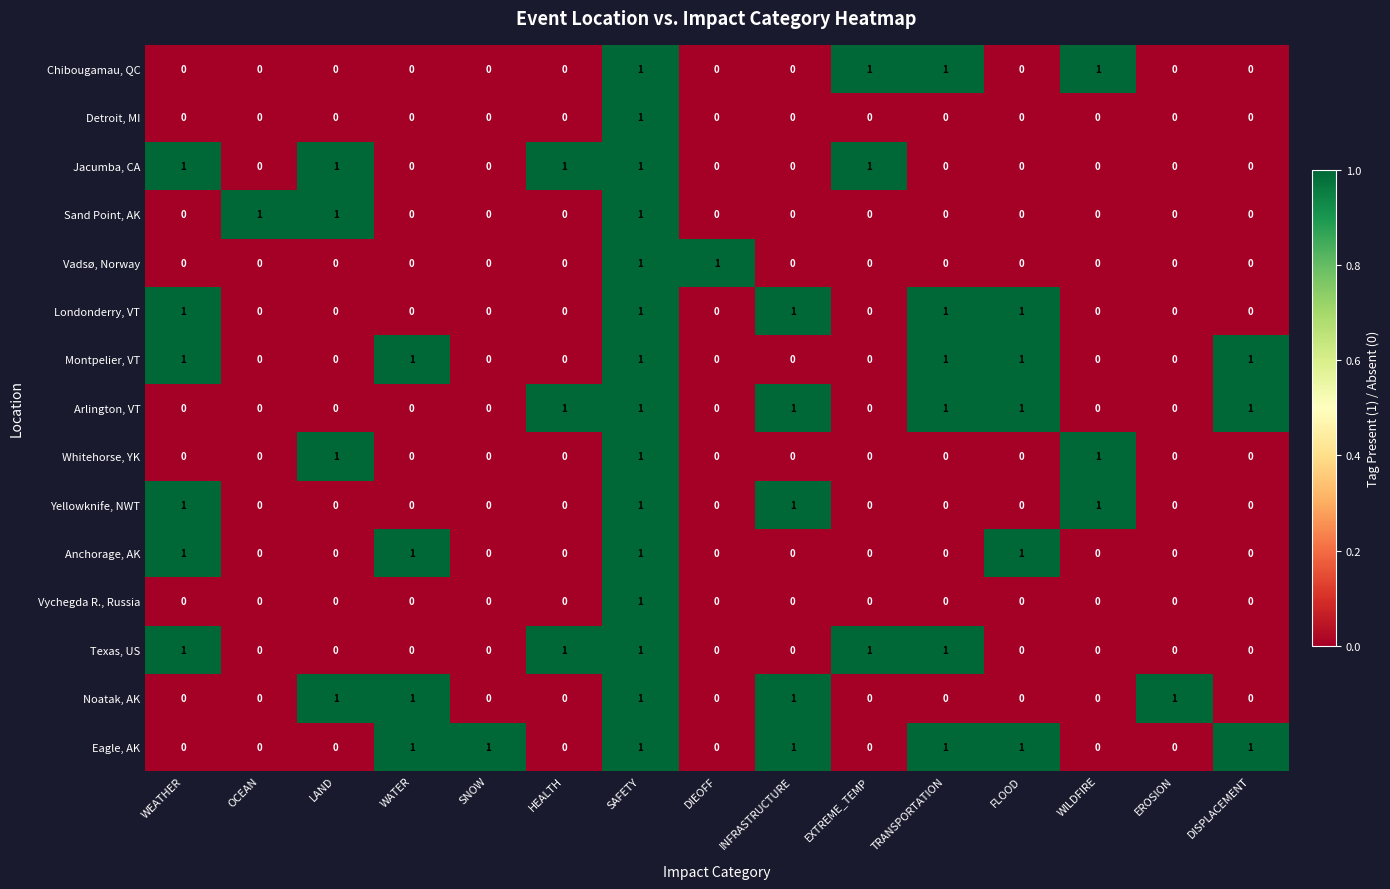

How many Anchorage, AK values are between 0 and 1?

15